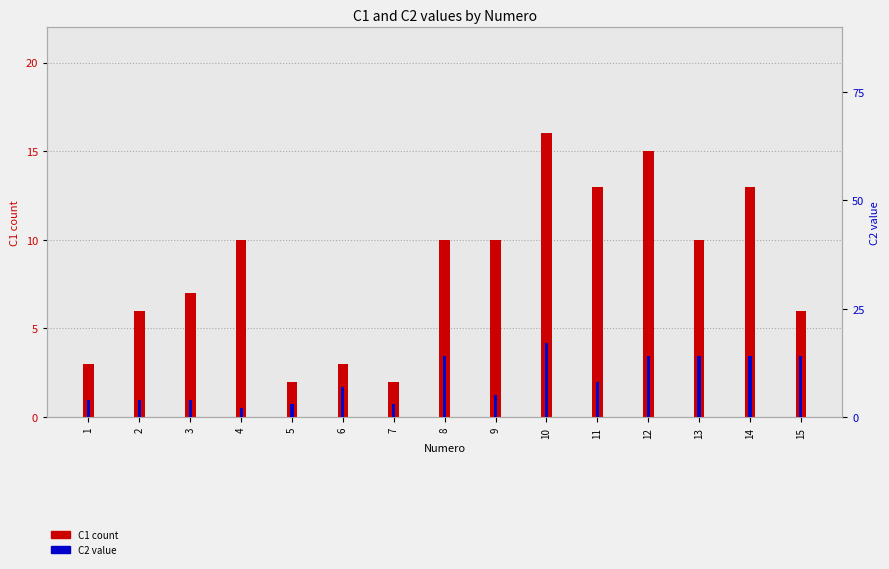

What is the minimum value shown in the chart?

2